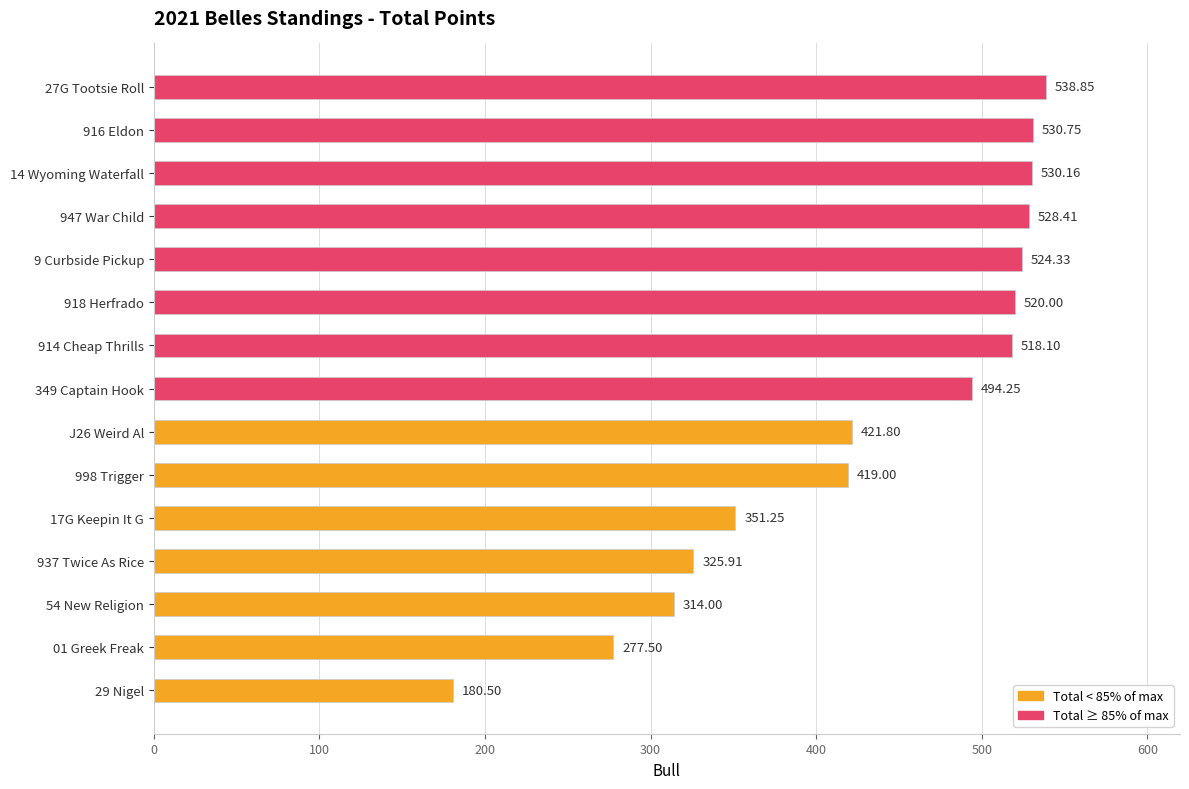

List the labels in order of value, largest first.

27G Tootsie Roll, 916 Eldon, 14 Wyoming Waterfall, 947 War Child, 9 Curbside Pickup, 918 Herfrado, 914 Cheap Thrills, 349 Captain Hook, J26 Weird Al, 998 Trigger, 17G Keepin It G, 937 Twice As Rice, 54 New Religion, 01 Greek Freak, 29 Nigel